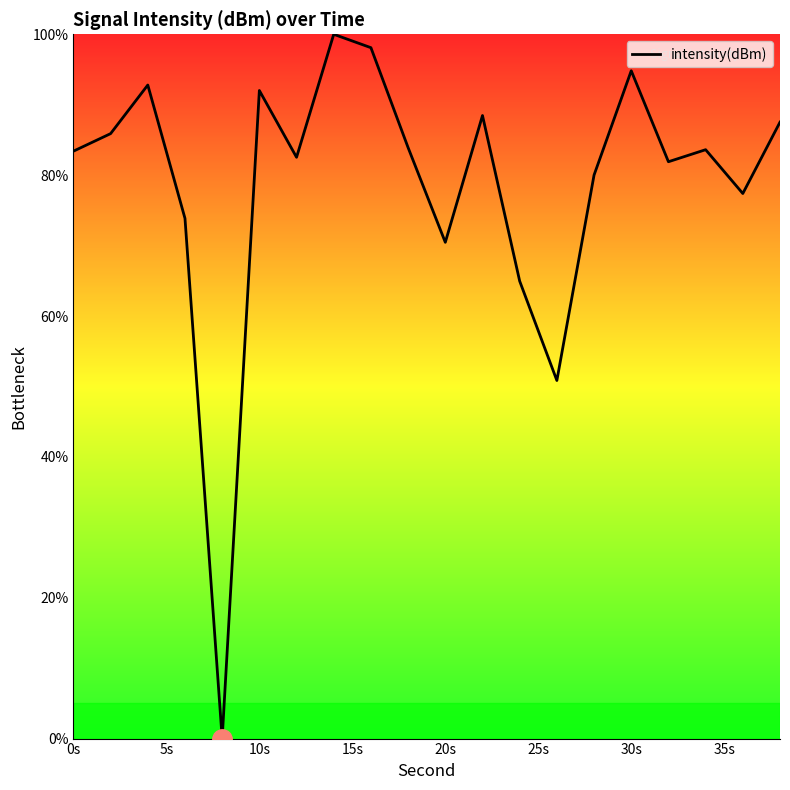

What is the greatest value displayed?

100.0